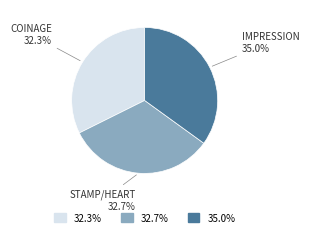

Does IMPRESSION account for over 50% of the chart?

No